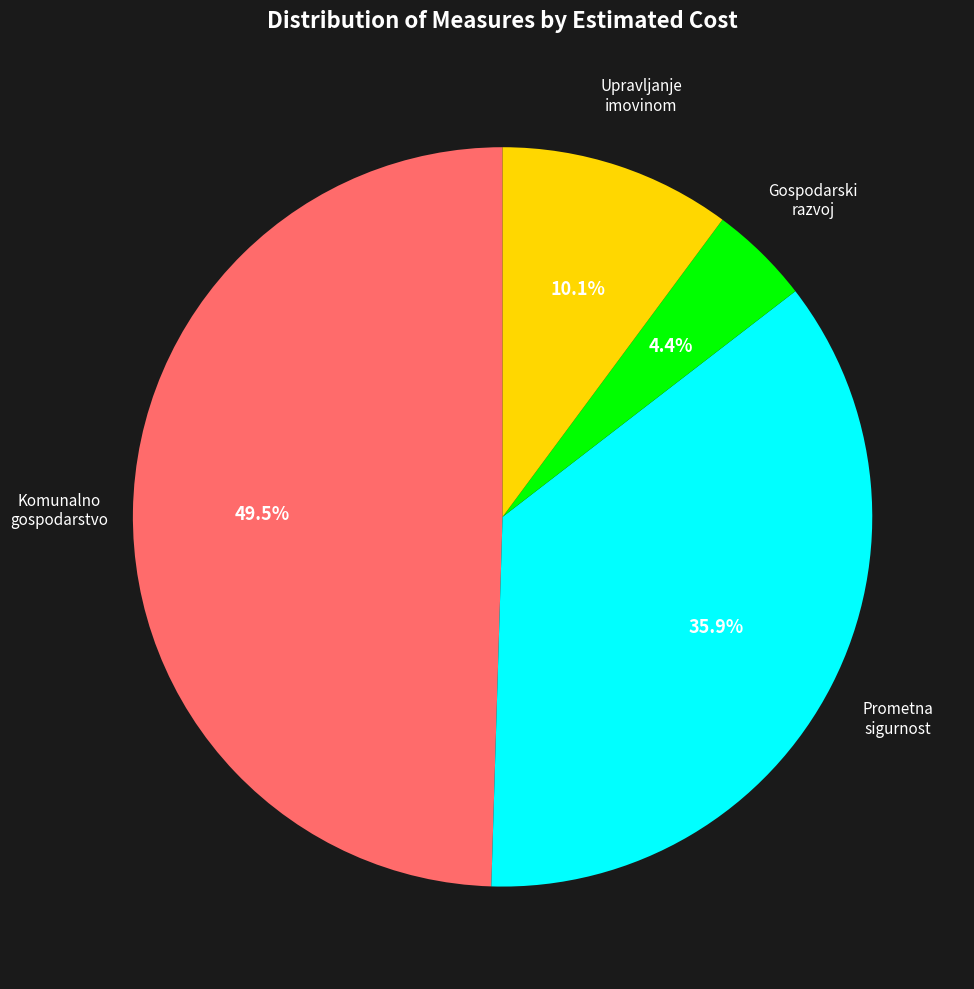

Combined, do Upravljanje imovinom and Prometna sigurnost account for over 50%?

No